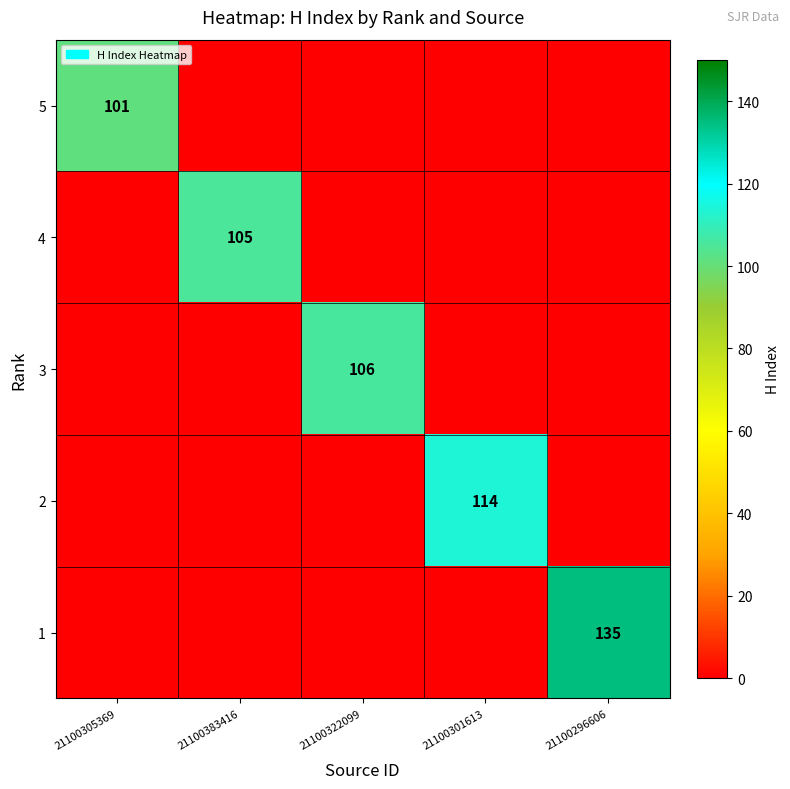

Which series has the largest total across all categories?

1